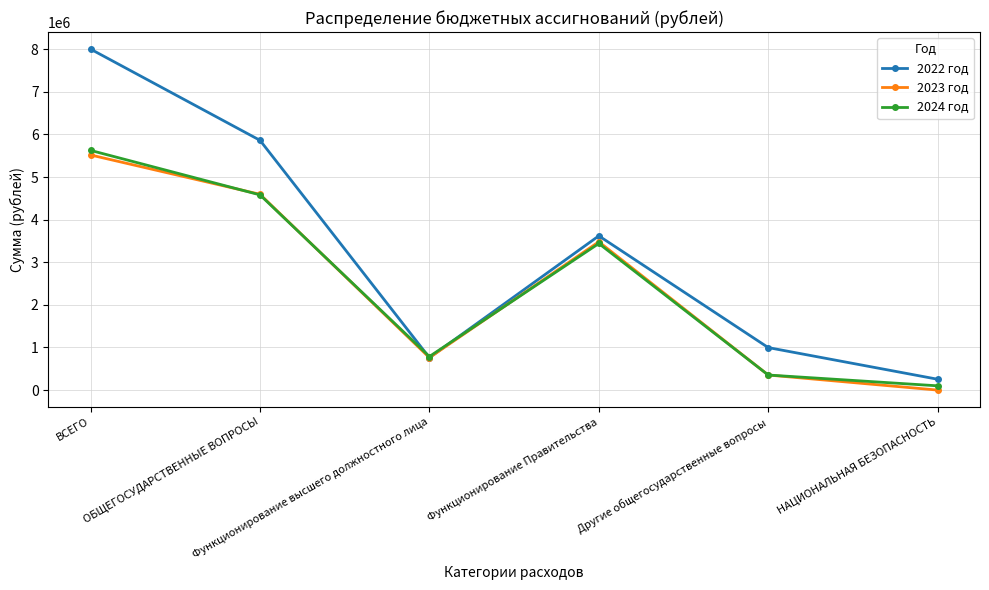

What is the difference between the maximum and minimum values in the 2023 год series?

5518868.0